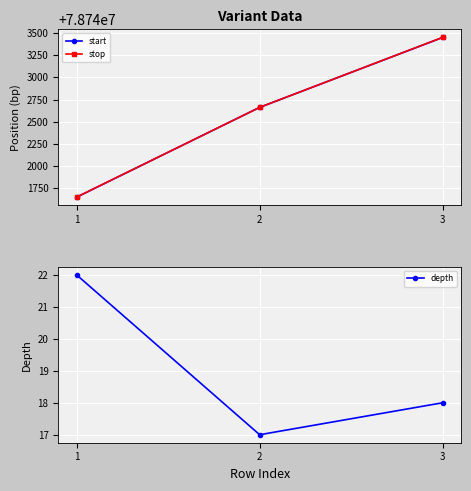

At which category is the sum across all series the highest?

3